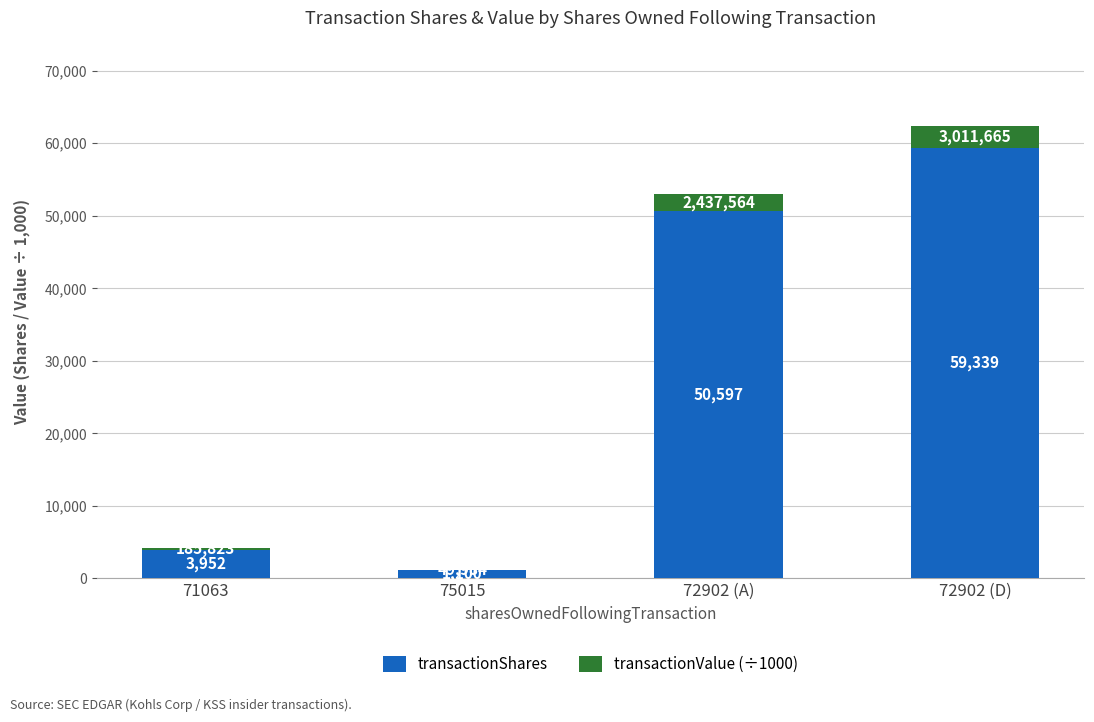

Which category has the highest value in the transactionShares series?

72902 (D)